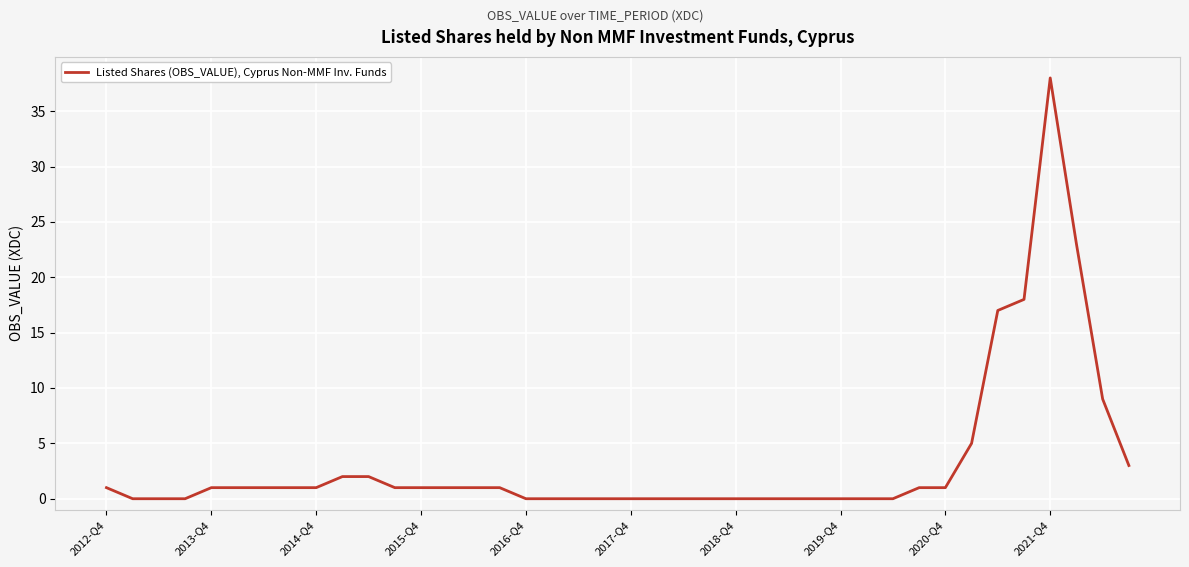

What is the maximum value shown in the chart?

38